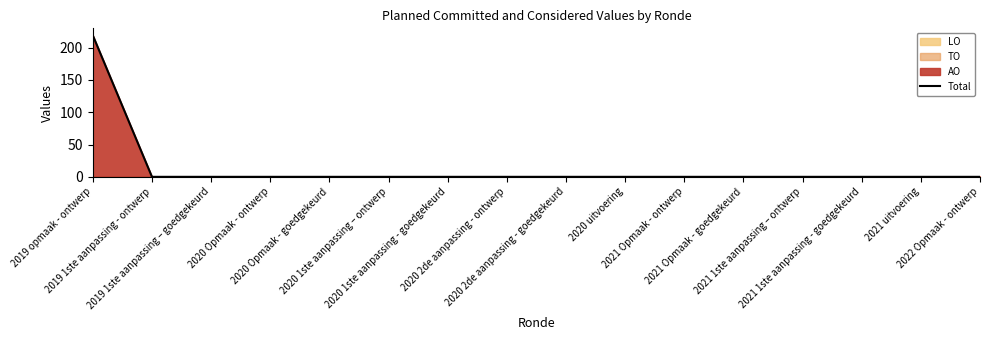

Reading left to right, extract all data points from this chart.

219	0	0	0	0	0	0	0	0	0	0	0	0	0	0	0